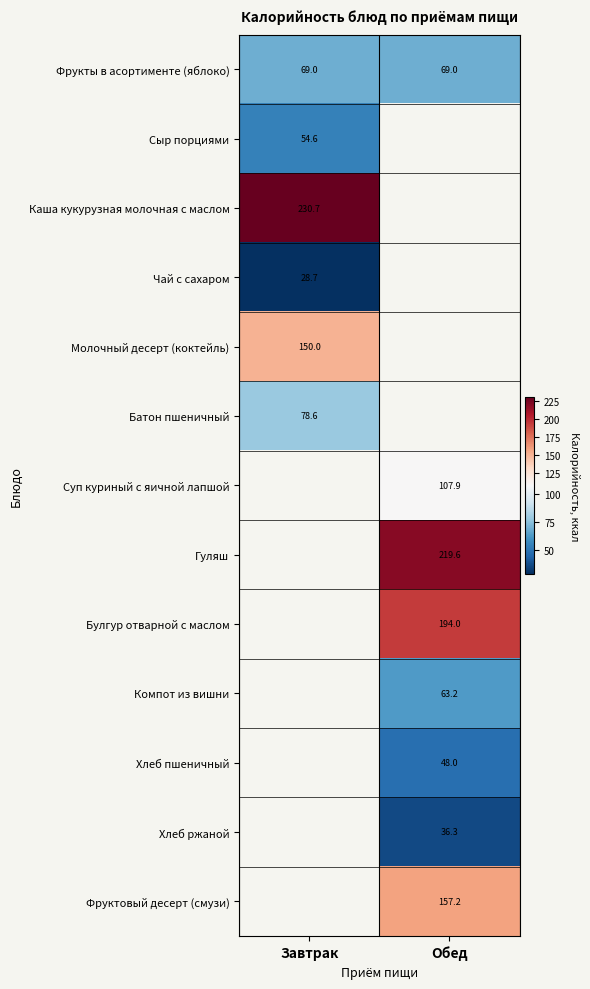

What is the lowest value of the Фрукты в асортименте (яблоко) series?

69.0